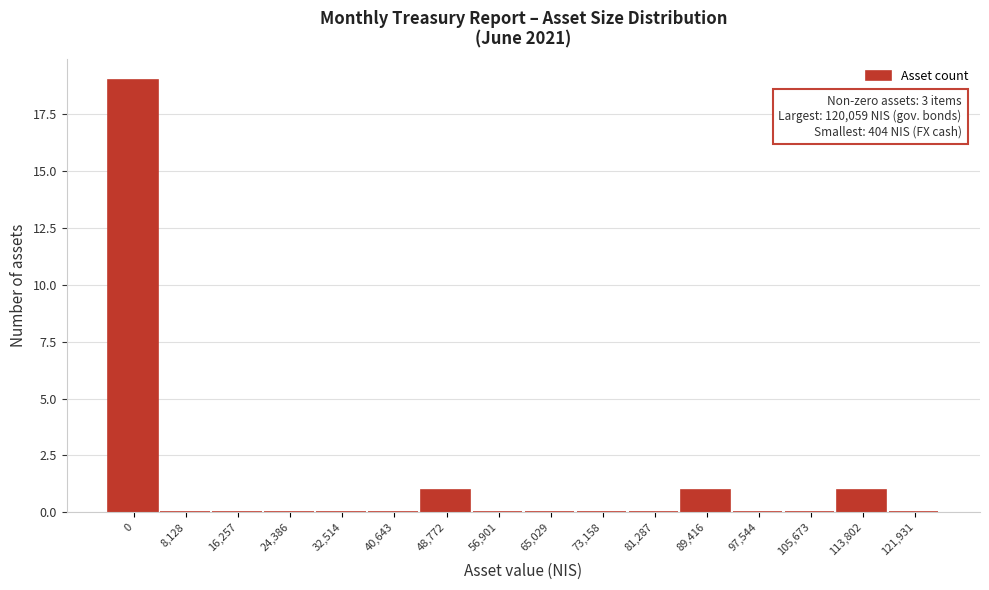

Reading left to right, transcribe all the data shown in this chart.

0=19	8,128=0	16,257=0	24,386=0	32,514=0	40,643=0	48,772=1	56,901=0	65,029=0	73,158=0	81,287=0	89,416=1	97,544=0	105,673=0	113,802=1	121,931=0